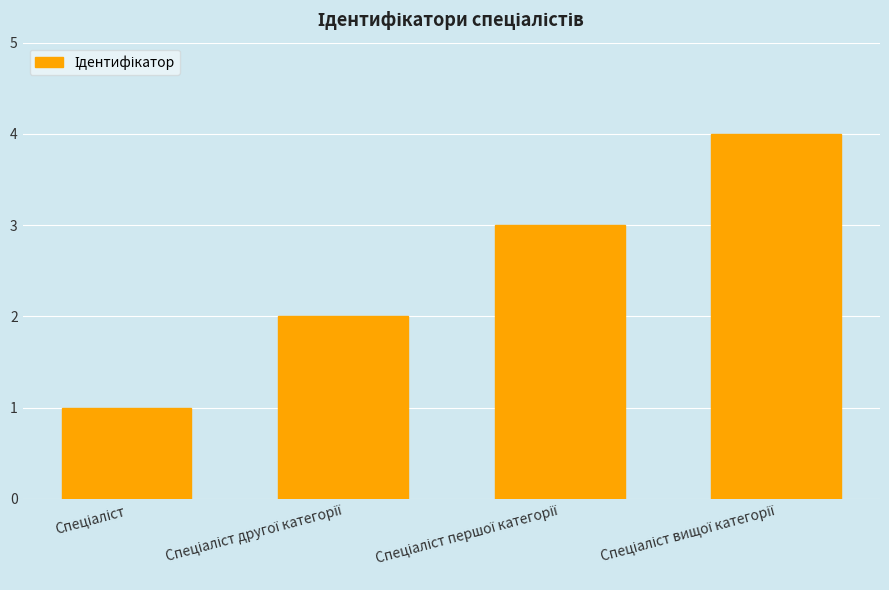

What is the maximum value shown in the chart?

4